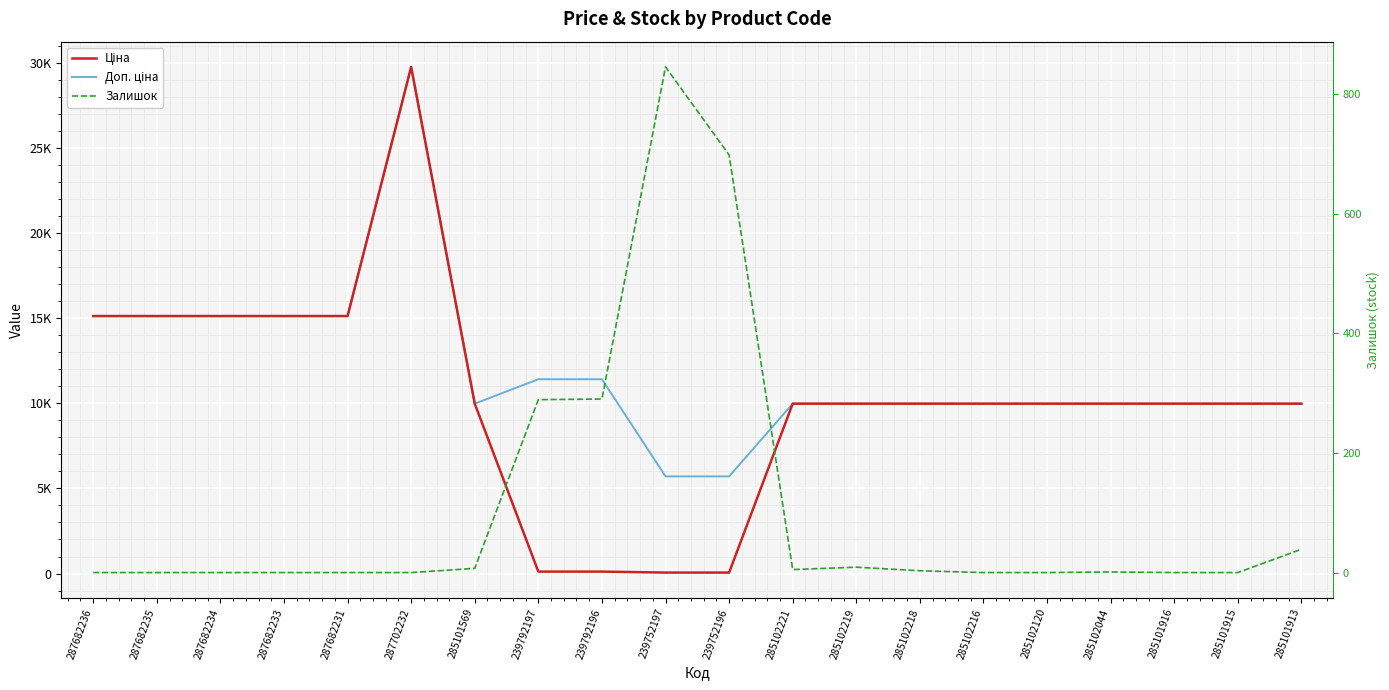

Count the number of data series in this chart.

3